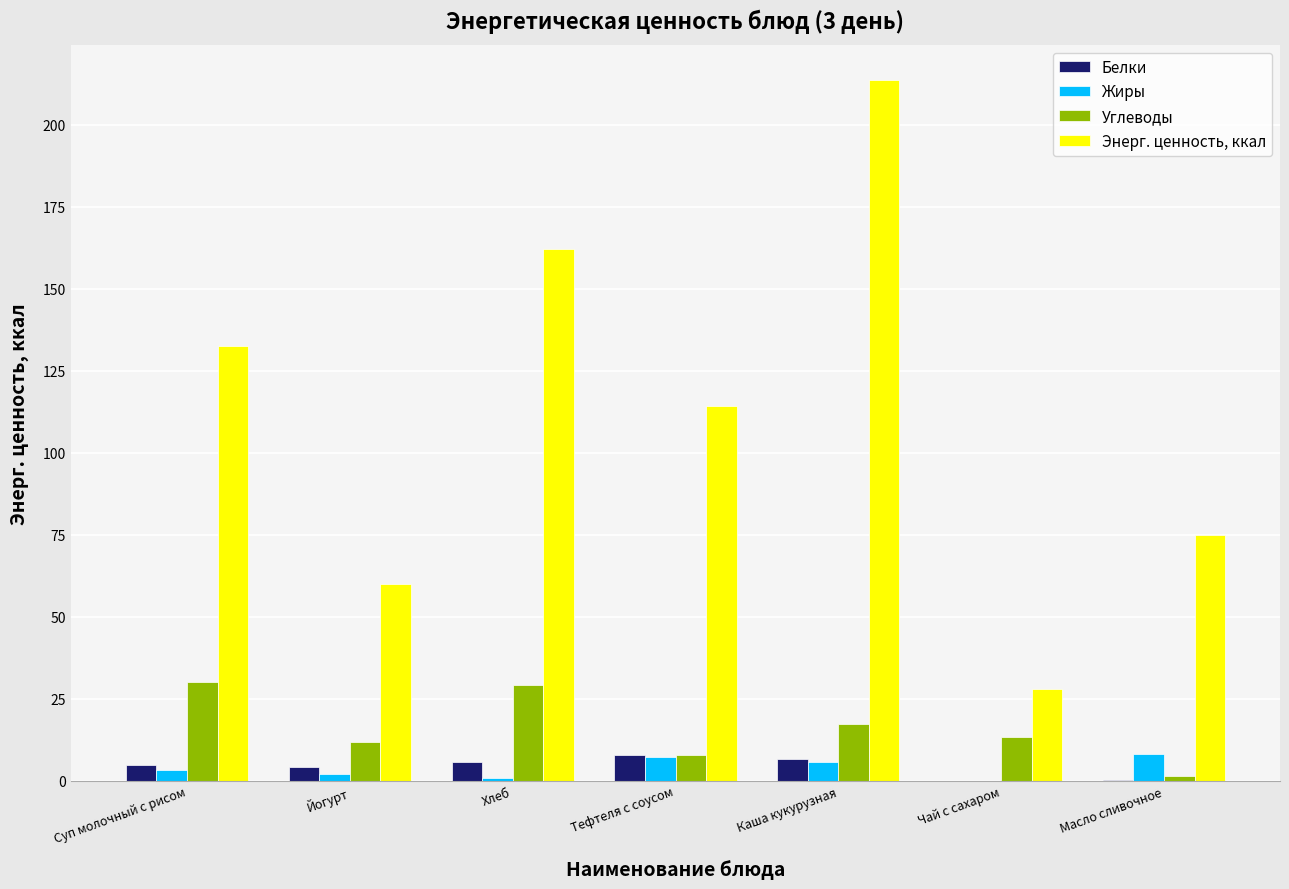

Between Суп молочный с рисом and Йогурт, which series saw the biggest shift?

Энерг. ценность, ккал